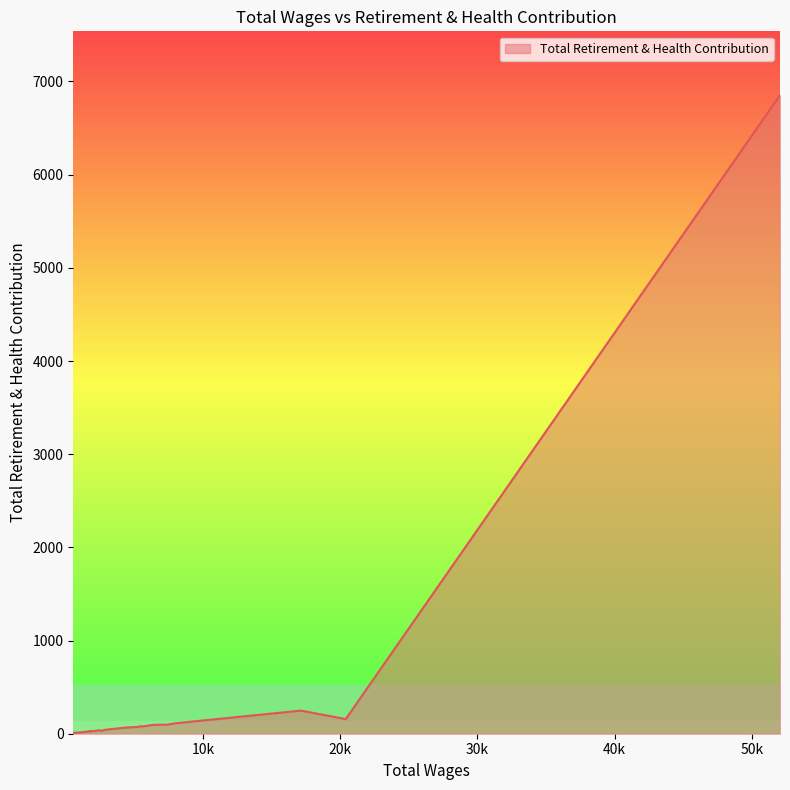

What is the sum of all values?

8638